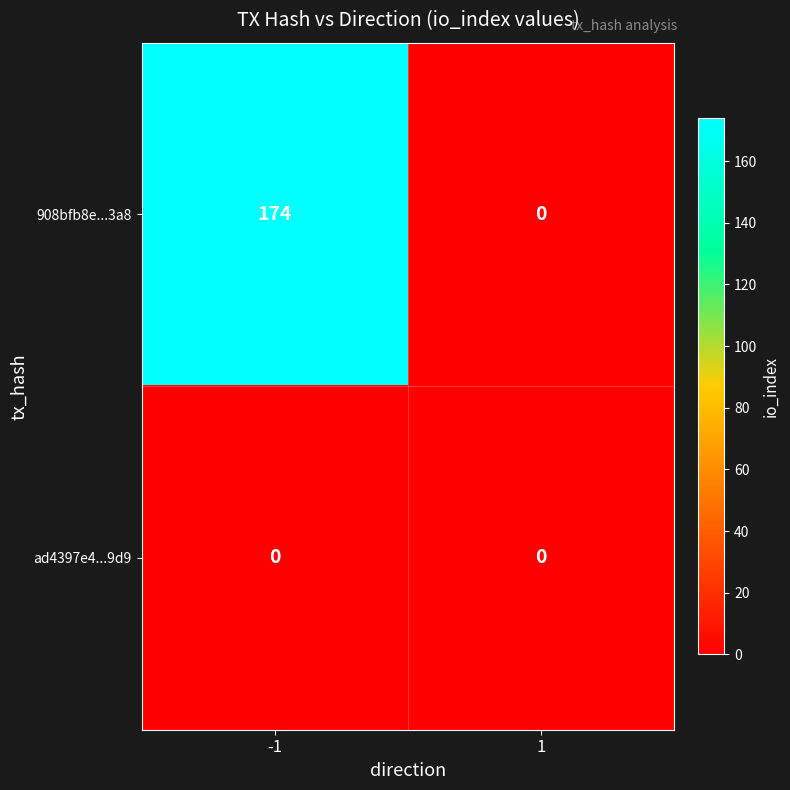

True or false: 908bfb8e...3a8 has a value of 0 at 1.

True